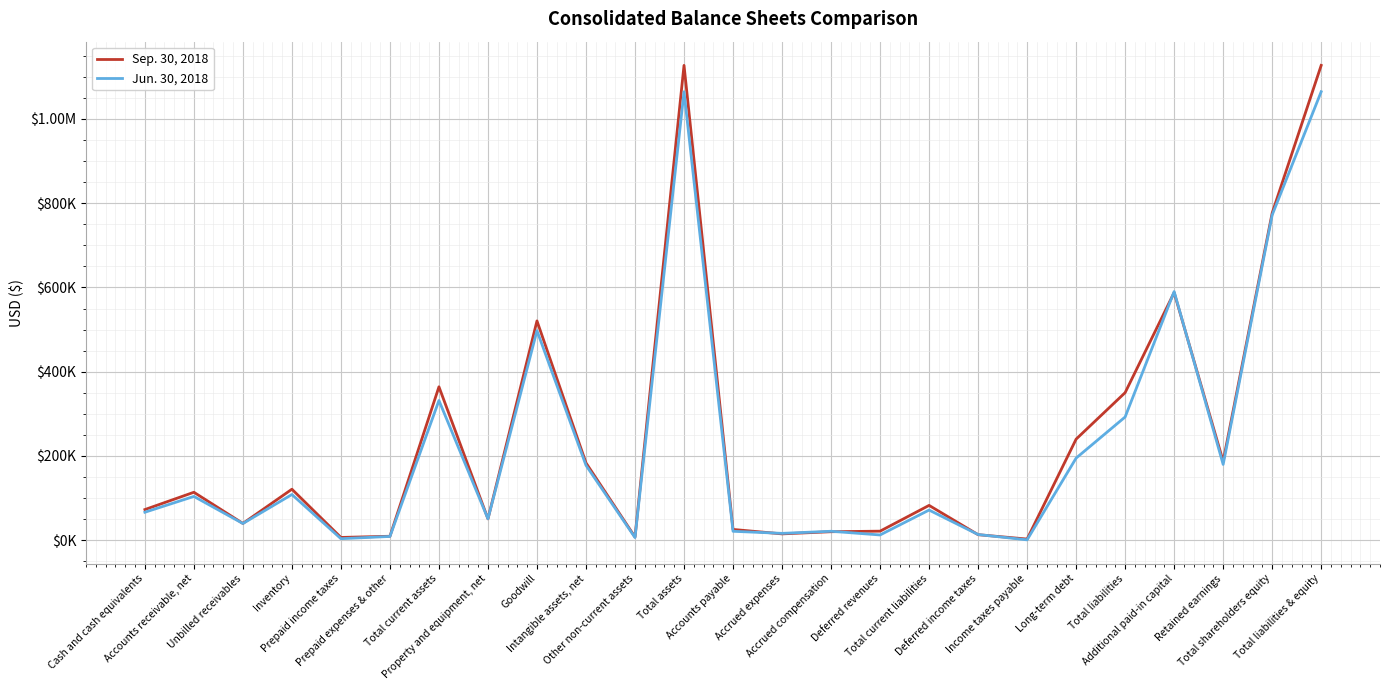

Reading left to right, extract all data points from this chart.

Sep. 30, 2018: Cash and cash equivalents=72869	Accounts receivable, net=113920	Unbilled receivables=39977	Inventory=121156	Prepaid income taxes=6736	Prepaid expenses & other=9521	Total current assets=364179	Property and equipment, net=50829	Goodwill=520589	Intangible assets, net=183606	Other non-current assets=7771	Total assets=1126974	Accounts payable=25726	Accrued expenses=15144	Accrued compensation=20281	Deferred revenues=21605	Total current liabilities=82756	Deferred income taxes=13266	Income taxes payable=2879	Long-term debt=240000	Total liabilities=350353	Additional paid-in capital=587788	Retained earnings=187447	Total shareholders equity=776621	Total liabilities & equity=1126974
Jun. 30, 2018: Cash and cash equivalents=66521	Accounts receivable, net=104040	Unbilled receivables=39774	Inventory=108585	Prepaid income taxes=3761	Prepaid expenses & other=9062	Total current assets=331743	Property and equipment, net=50980	Goodwill=497442	Intangible assets, net=177904	Other non-current assets=6411	Total assets=1064480	Accounts payable=21323	Accrued expenses=16386	Accrued compensation=21375	Deferred revenues=12596	Total current liabilities=71680	Deferred income taxes=13635	Income taxes payable=998	Long-term debt=195000	Total liabilities=292589	Additional paid-in capital=590163	Retained earnings=179968	Total shareholders equity=771891	Total liabilities & equity=1064480